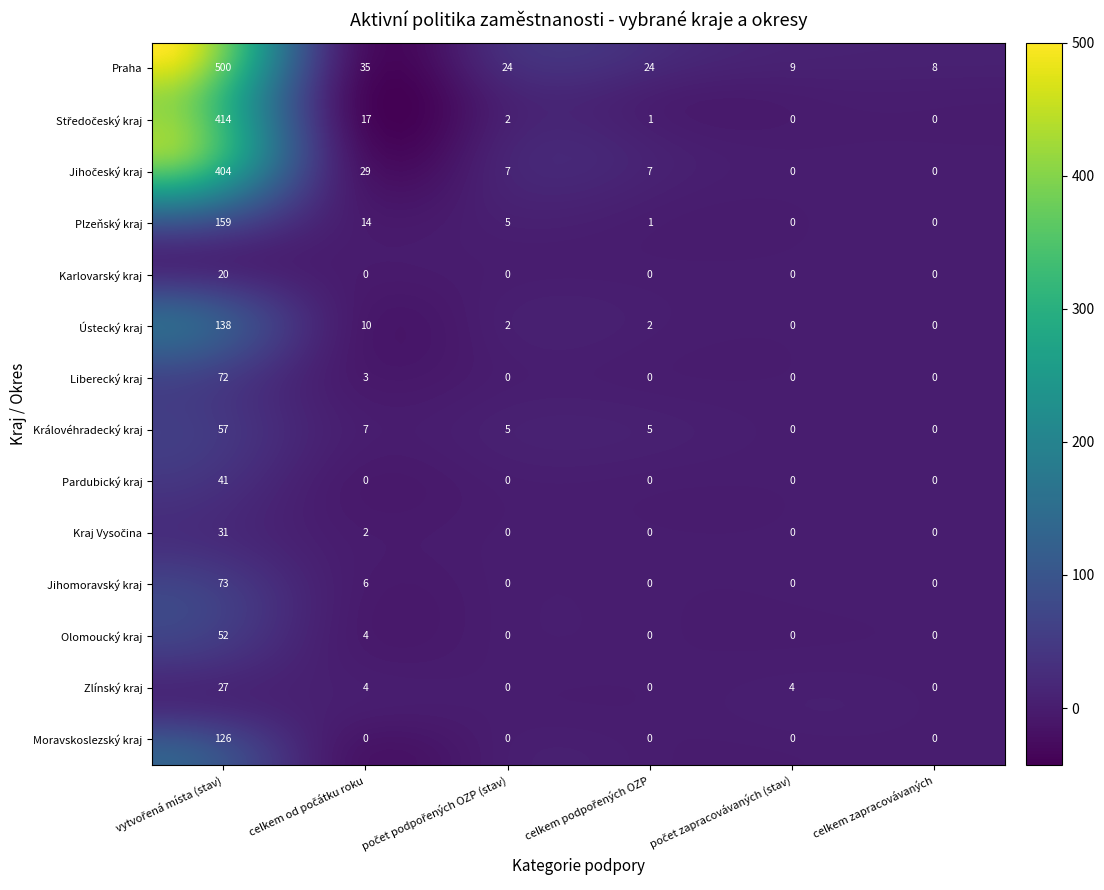

What value does the Ústecký kraj series have at vytvořená místa (stav), to the nearest 10?

140